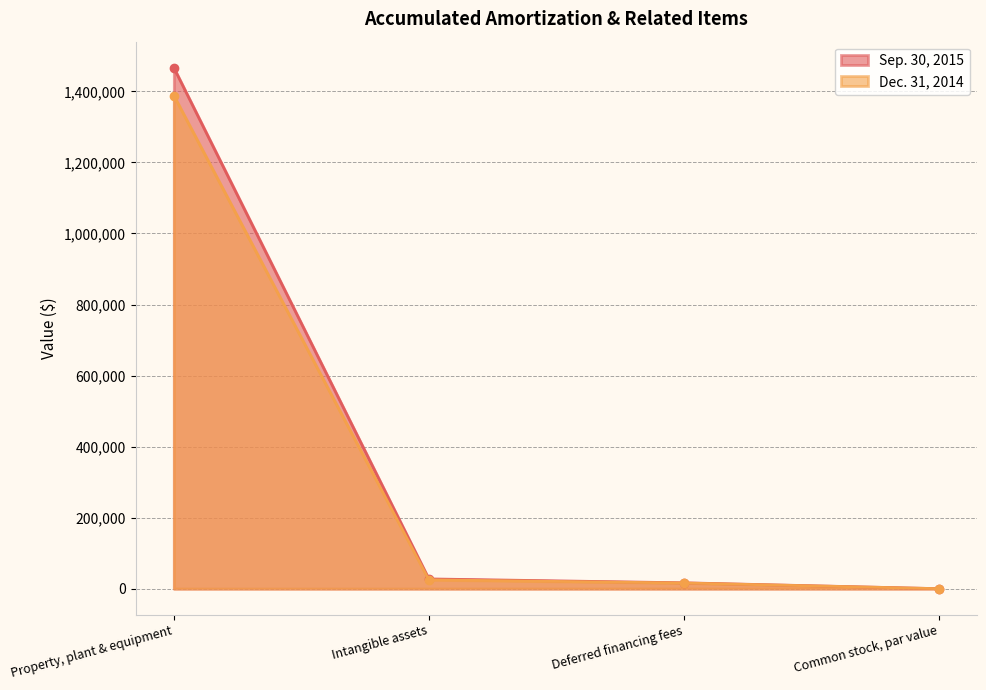

What is the label of the 4th point from the right?

Property, plant & equipment